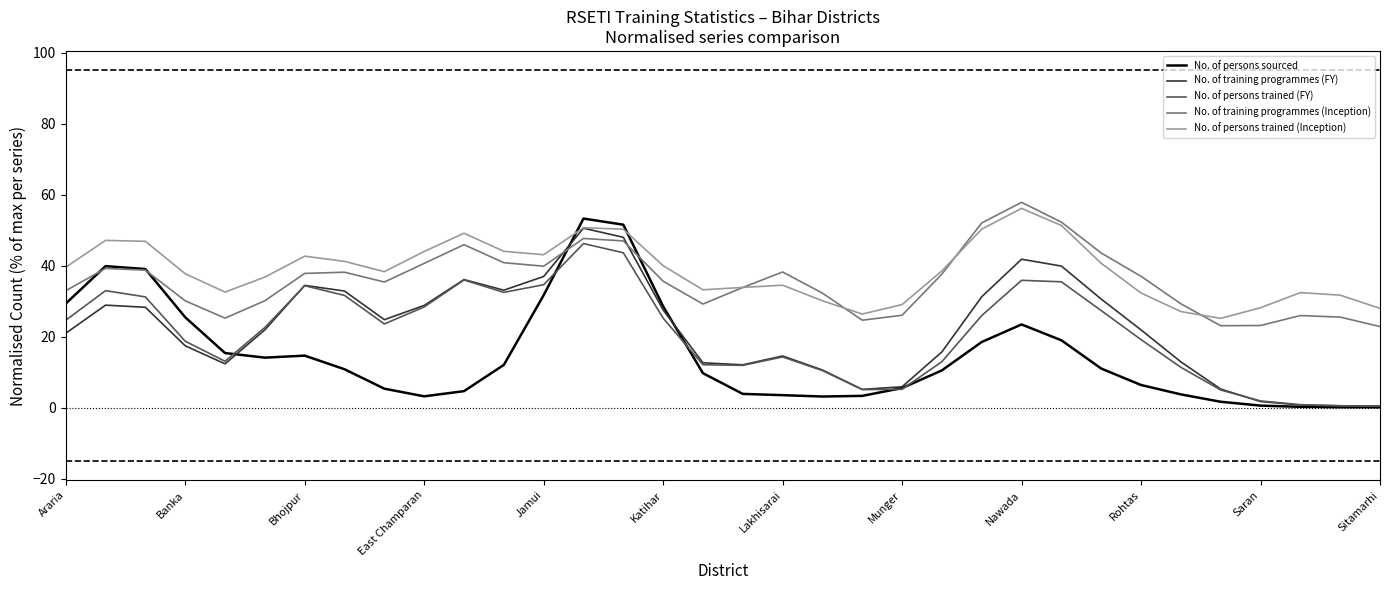

Which series ends up on top after the final intersection of No. of persons sourced and No. of persons trained (Inception)?

No. of persons trained (Inception)